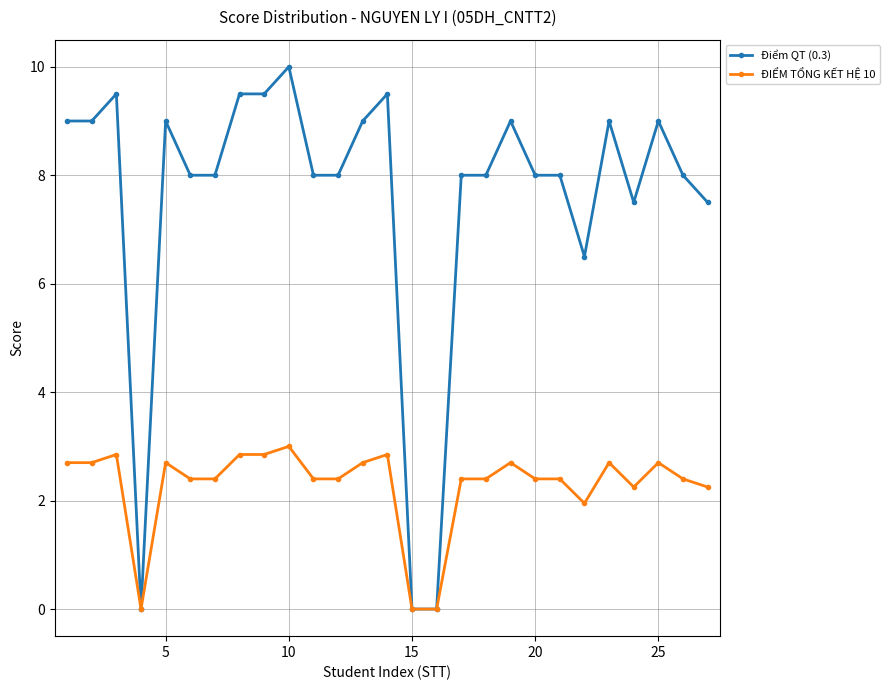

Which series has the largest range (max minus min)?

Điểm QT (0.3)